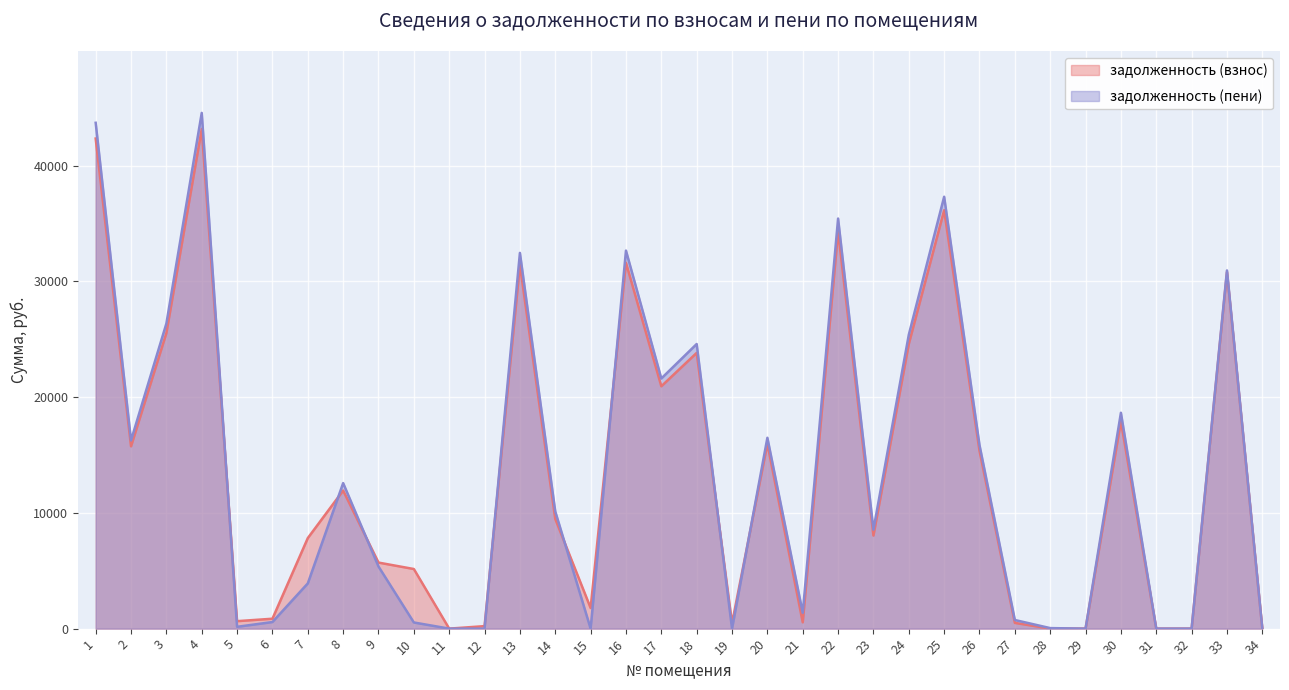

Which series has the largest range (max minus min)?

задолженность (пени)